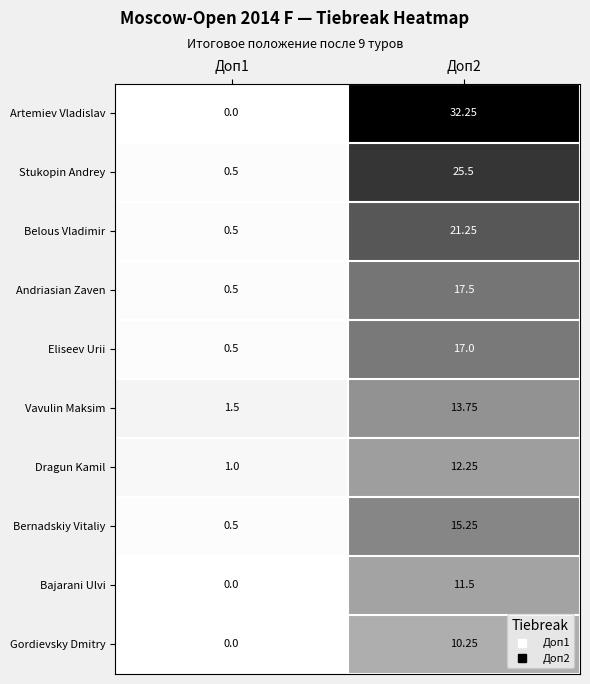

At which category is the sum across all series the highest?

Доп2